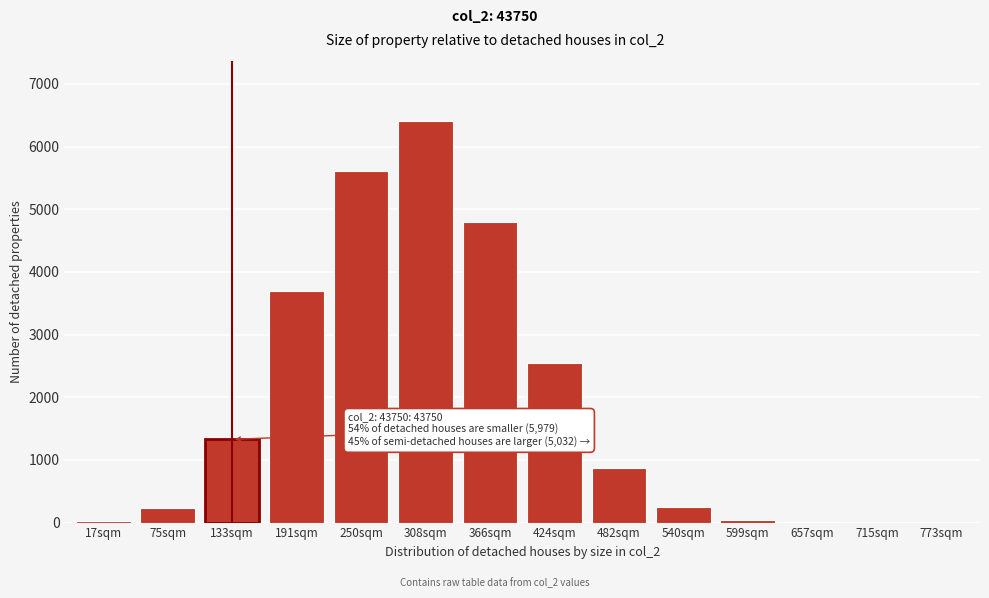

What is the maximum value shown in the chart?

6405